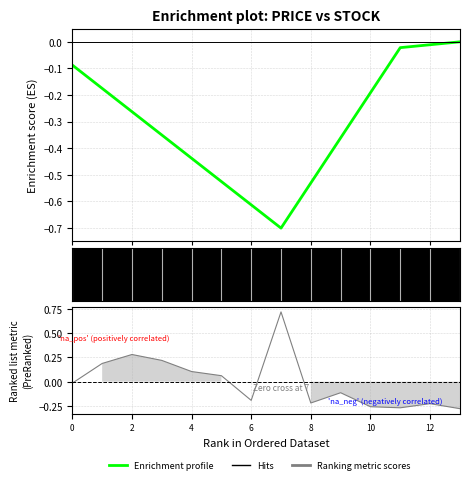

What is the label of the 4th point from the right?

10